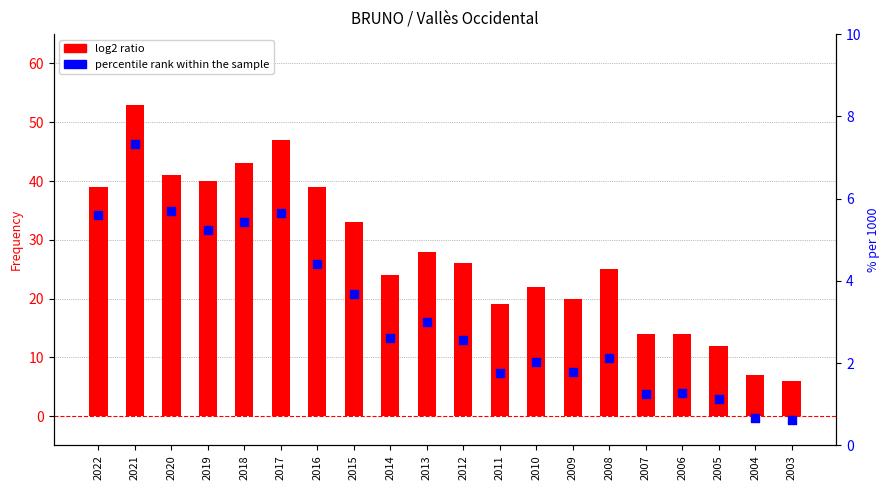

What are all the series names shown in the legend?

log2 ratio, percentile rank within the sample